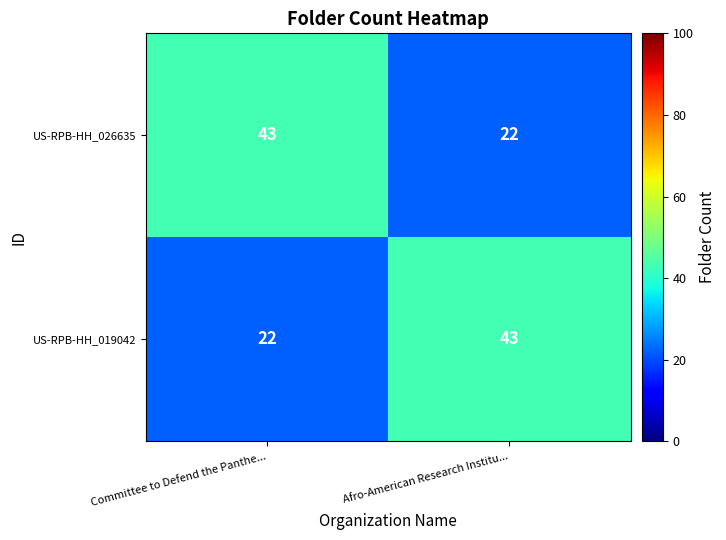

True or false: US-RPB-HH_026635 has a value of 57 at Committee to Defend the Panthe....

False